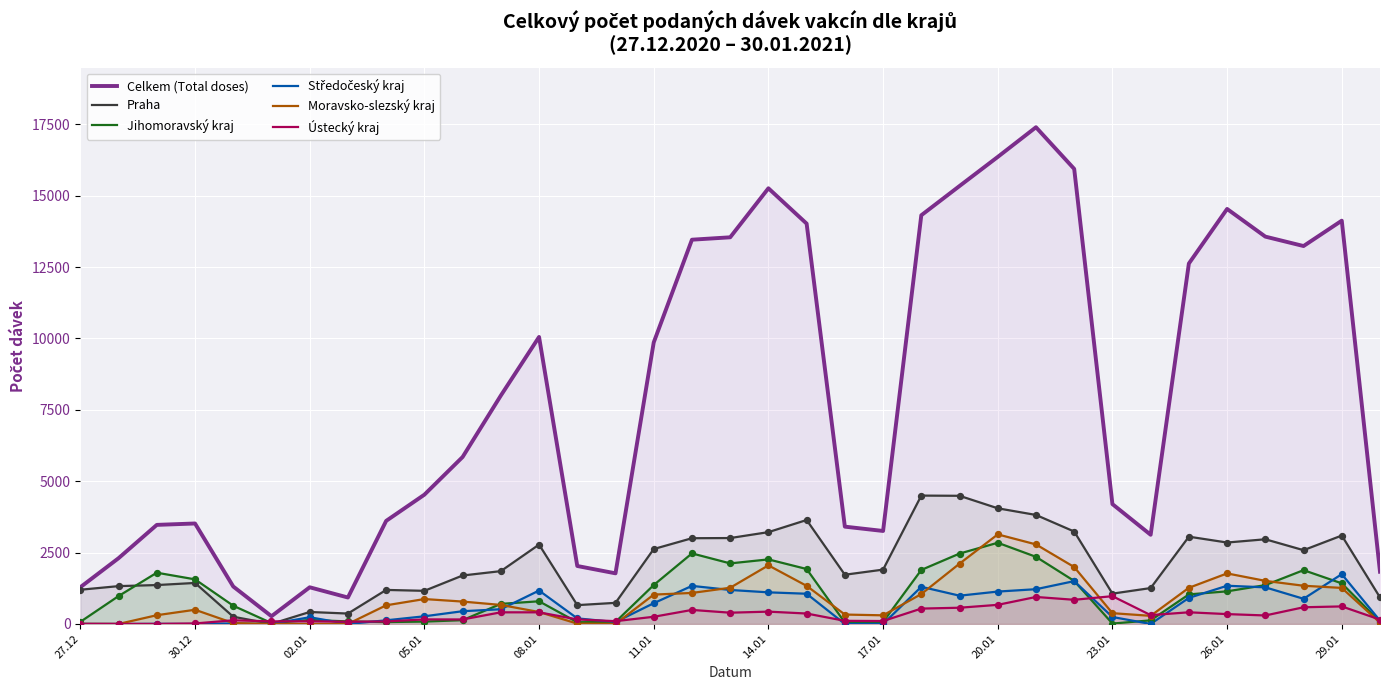

Which series has the widest spread of Y values?

Celkem (Total doses)